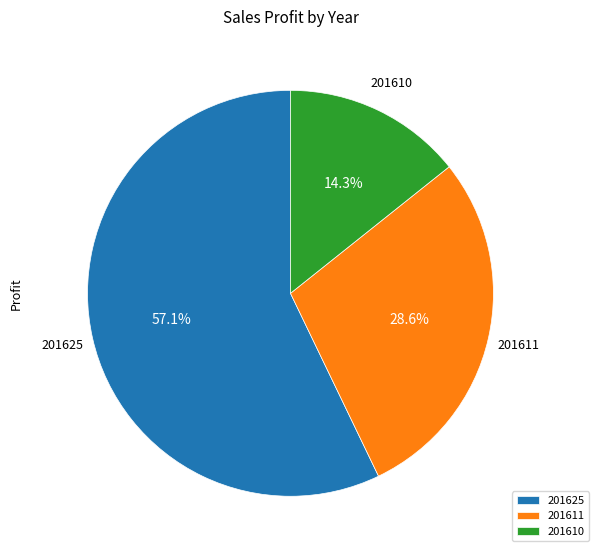

To the nearest percent, what portion does 201610 represent?

14%